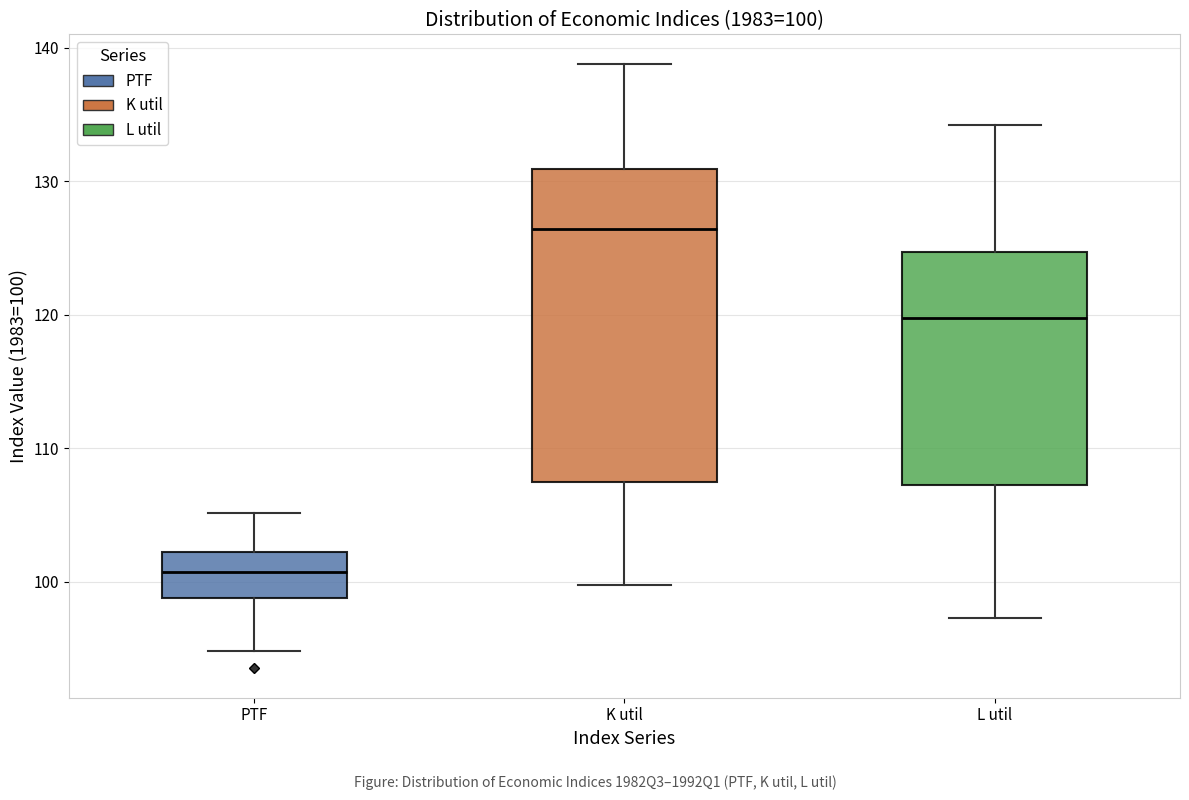

Which box has the lowest median line?

PTF